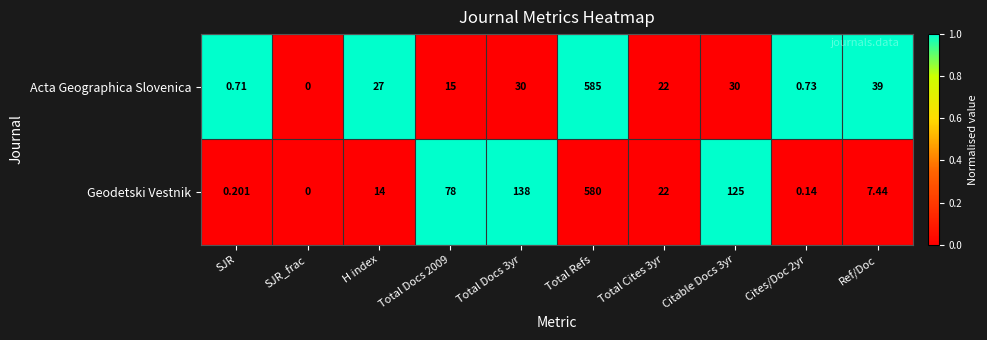

Which category has the highest value across all series?

Total Refs